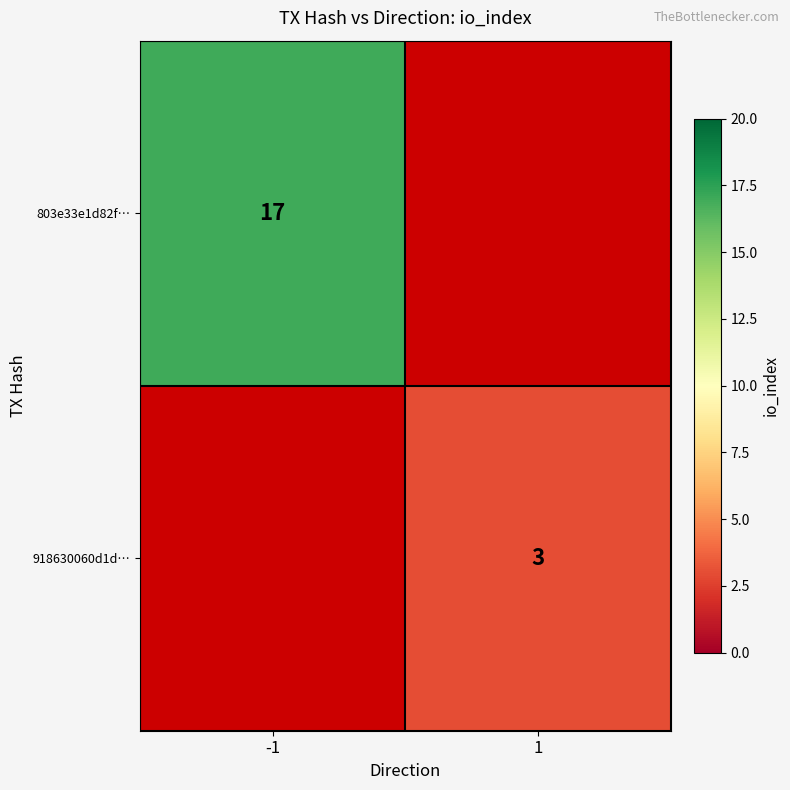

Is it true that 918630060d1d… equals 4 at 1?

False